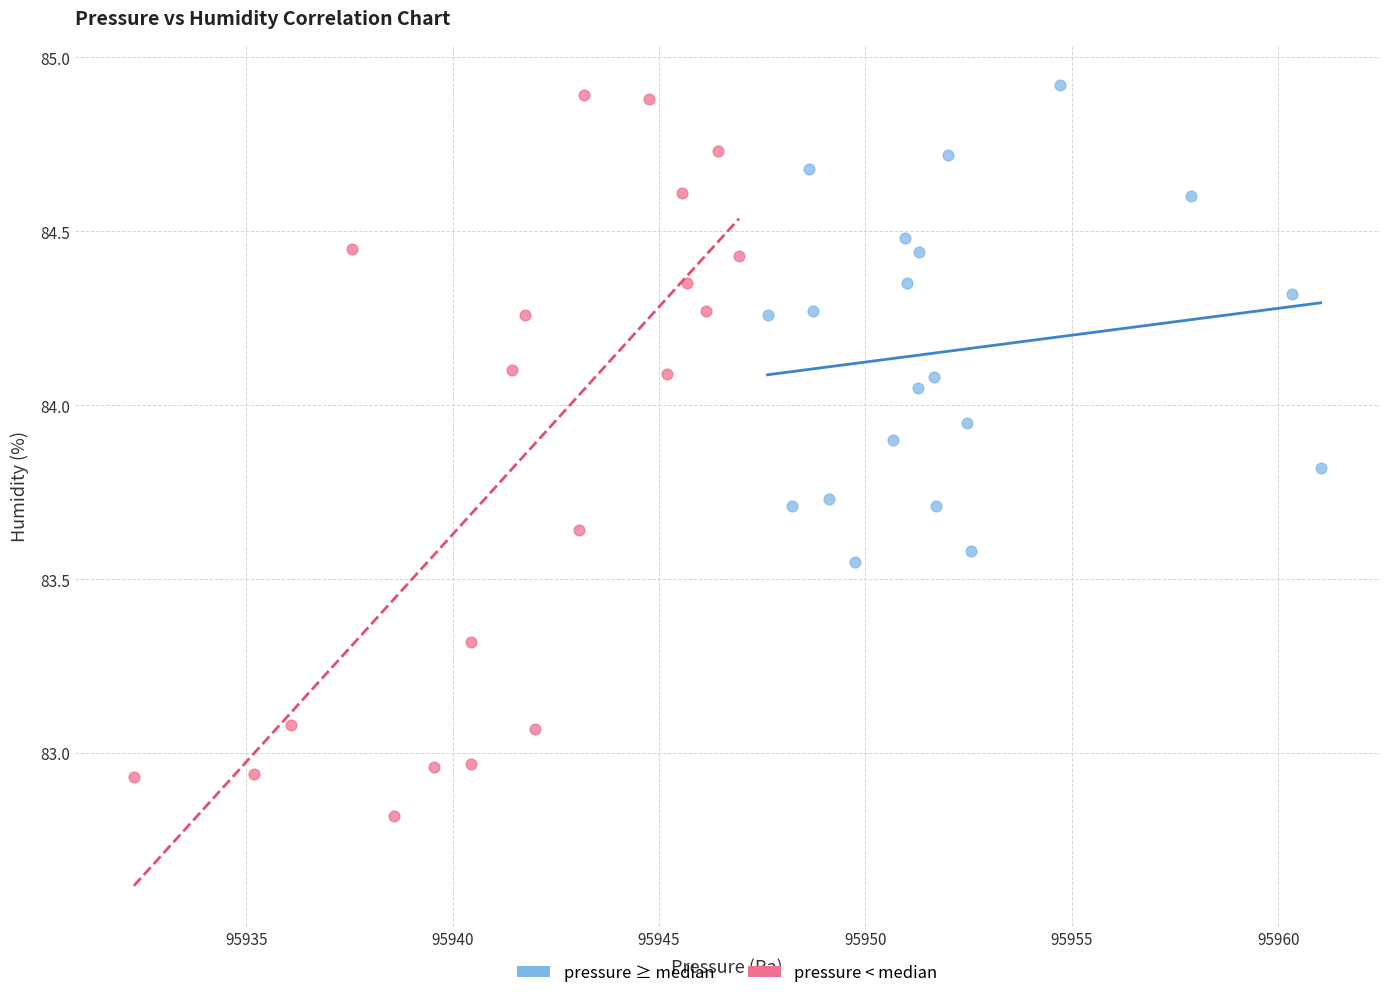

Which series contains the lowest Y value?

pressure < median